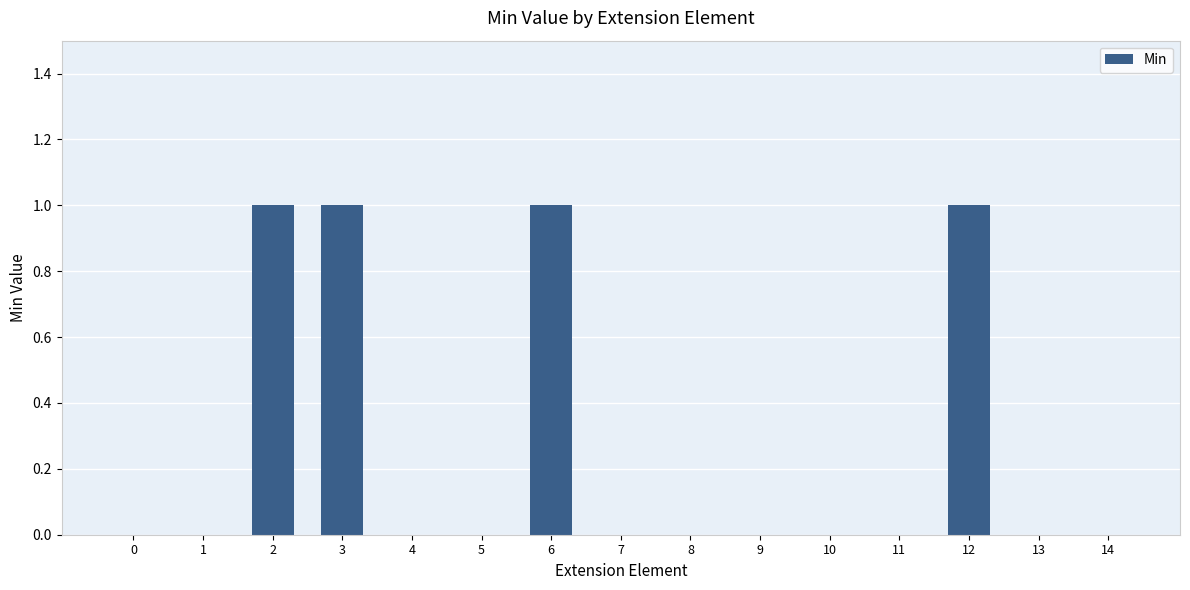

Which has a higher value, 6 or 11?

6